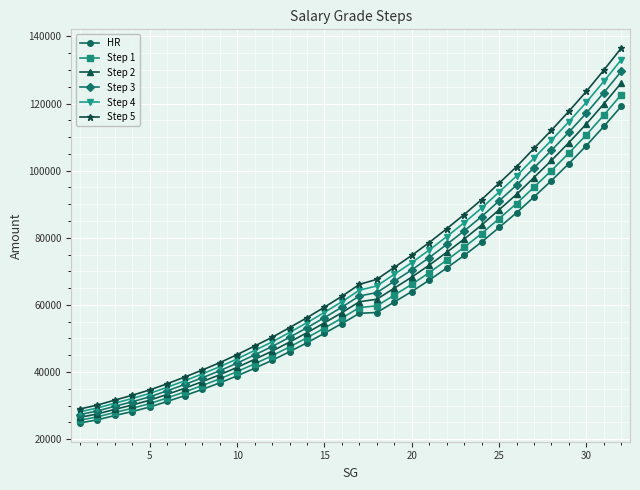

True or false: Step 3 and HR cross at least once.

False